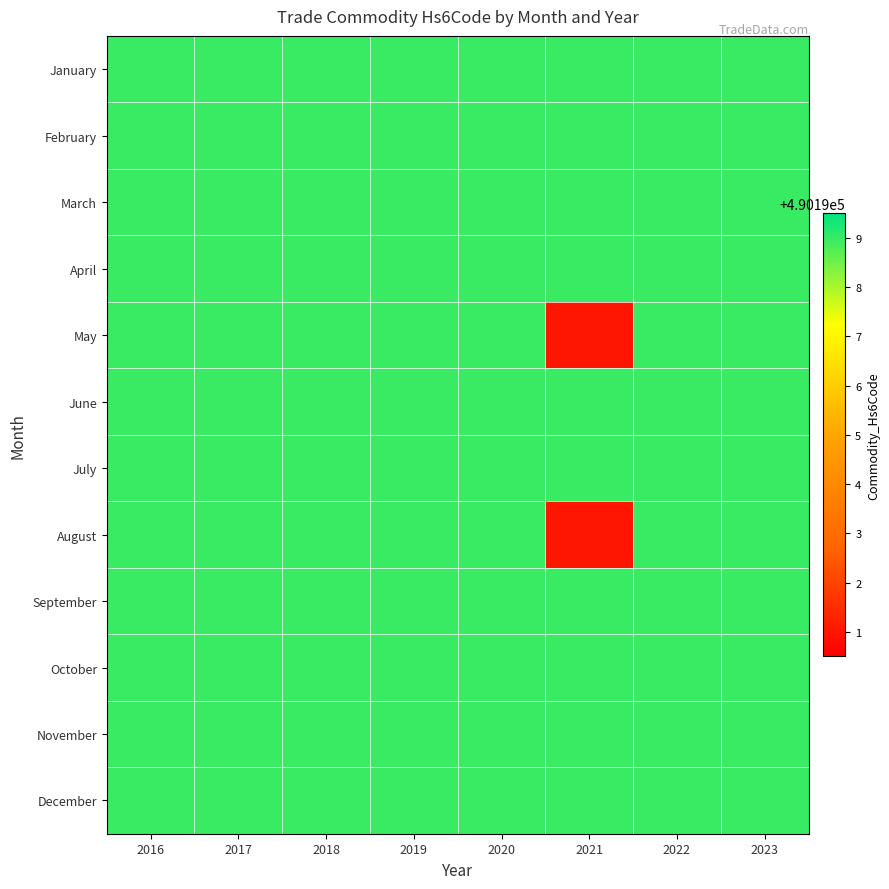

How many series are shown in this chart?

12